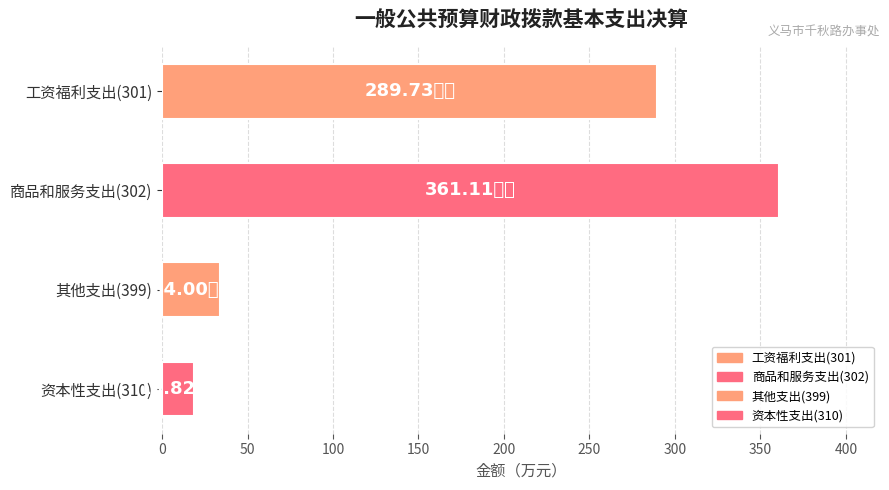

Rank the categories by value from highest to lowest.

商品和服务支出(302), 工资福利支出(301), 其他支出(399), 资本性支出(310)